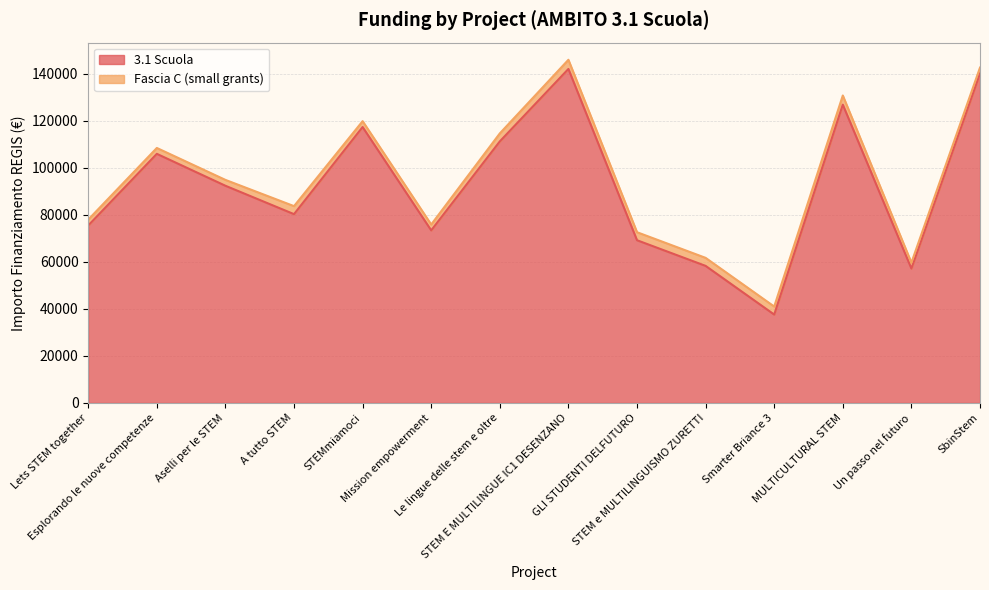

How many lines are shown in the chart?

2